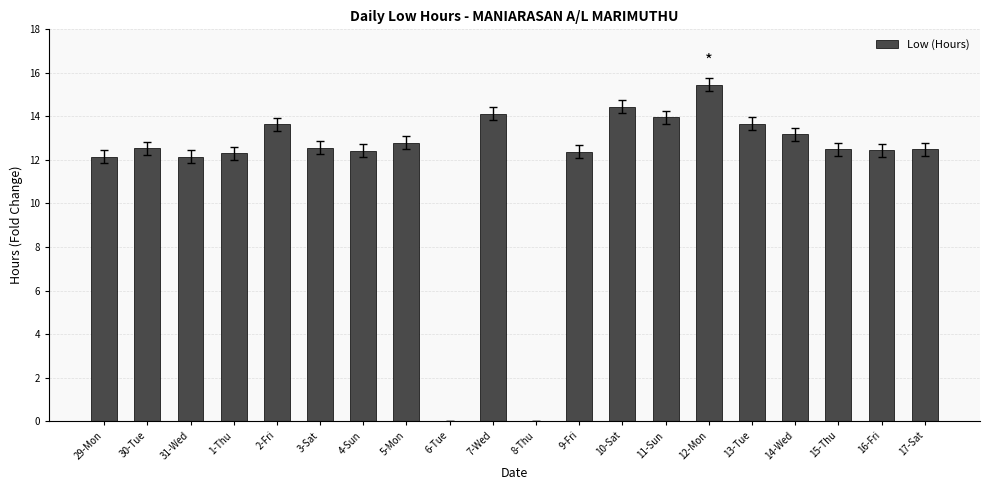

Which label corresponds to the largest value in the chart?

12-Mon